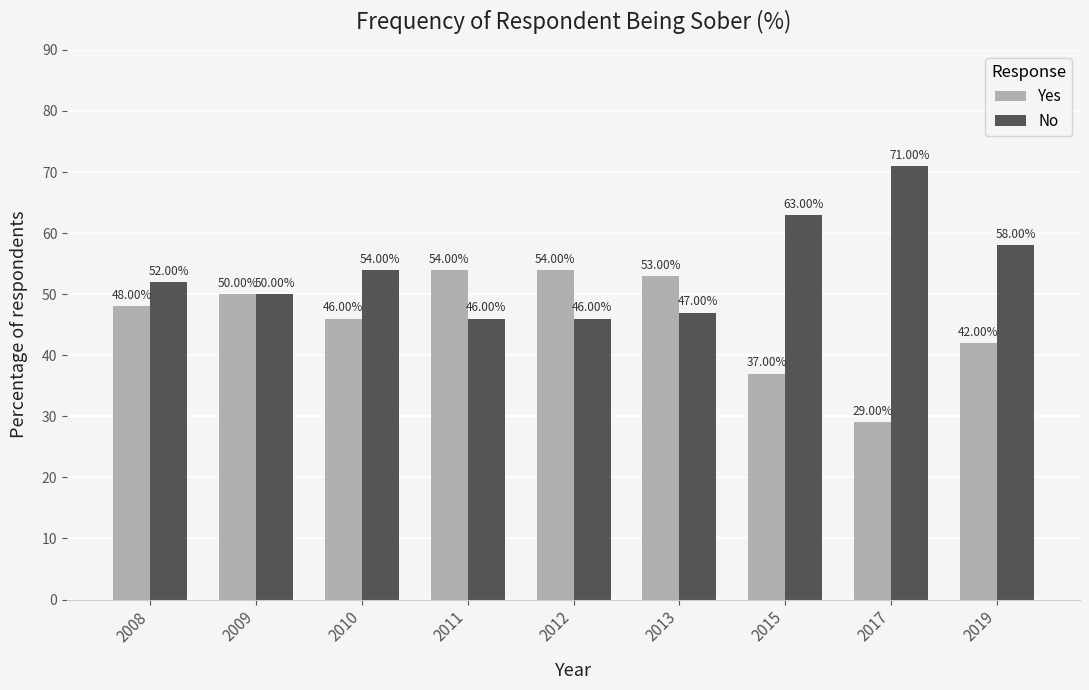

How many data points does each series have?

9